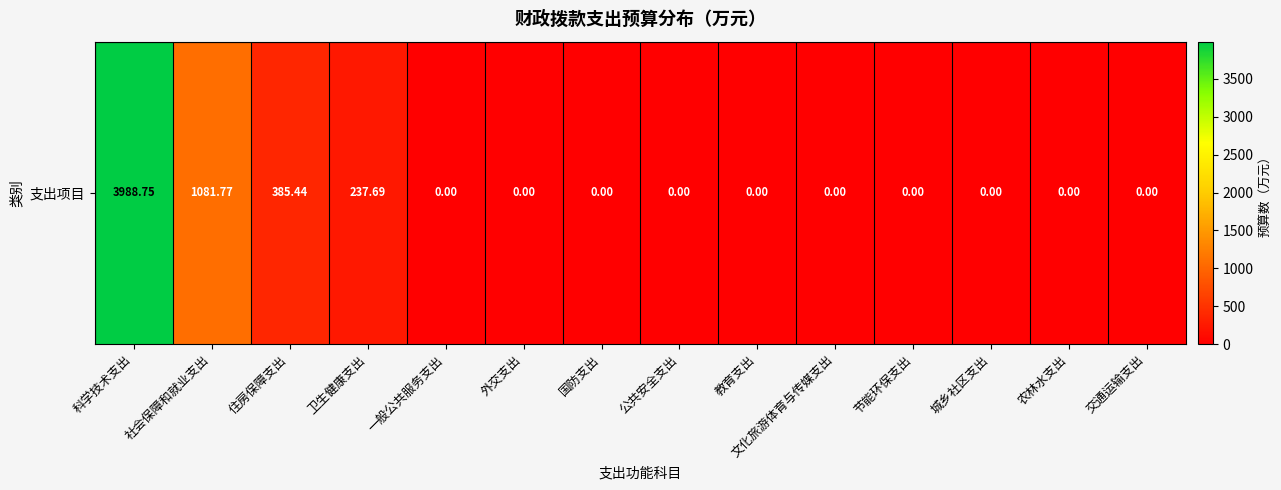

Reading right to left, what are all the values shown in this chart?

0.0	0.0	0.0	0.0	0.0	0.0	0.0	0.0	0.0	0.0	237.7	385.4	1081.8	3988.8